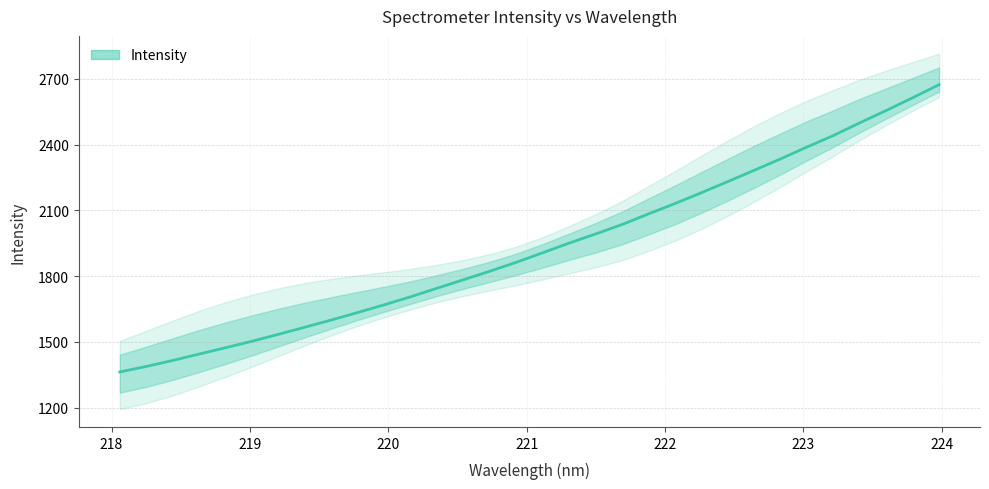

How many categories are shown in the chart?

32